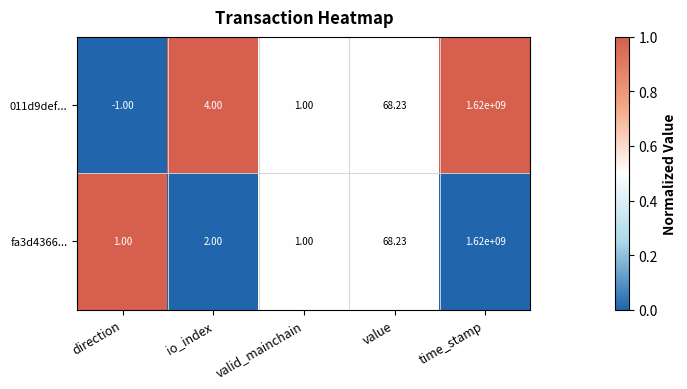

At which category is the sum across all series the highest?

time_stamp